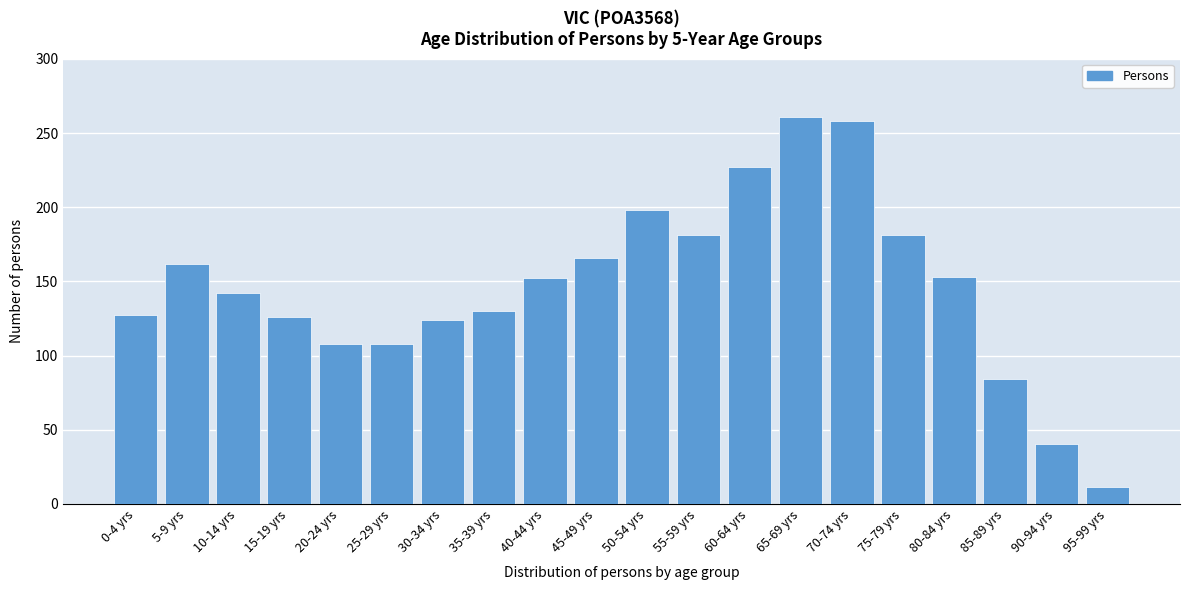

What is the ratio of the value at 20-24 yrs to the value at 40-44 yrs?

0.7